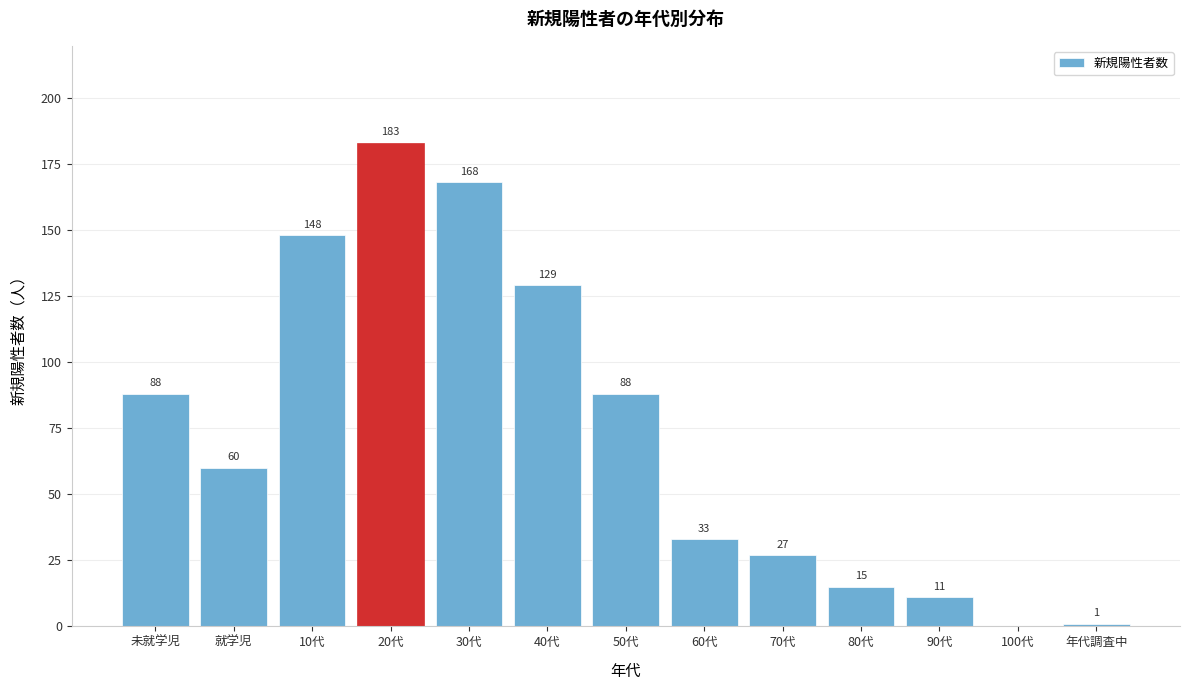

Reading right to left, what are all the values shown in this chart?

年代調査中=1	100代=0	90代=11	80代=15	70代=27	60代=33	50代=88	40代=129	30代=168	20代=183	10代=148	就学児=60	未就学児=88